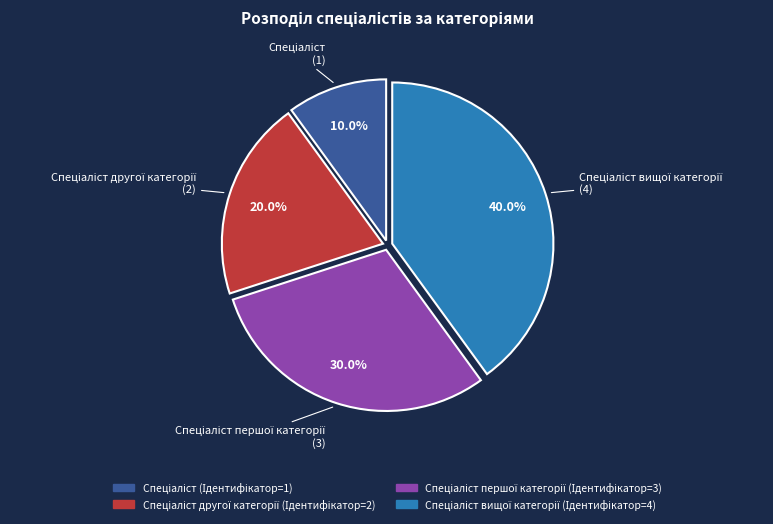

Is there a majority slice in this chart?

No